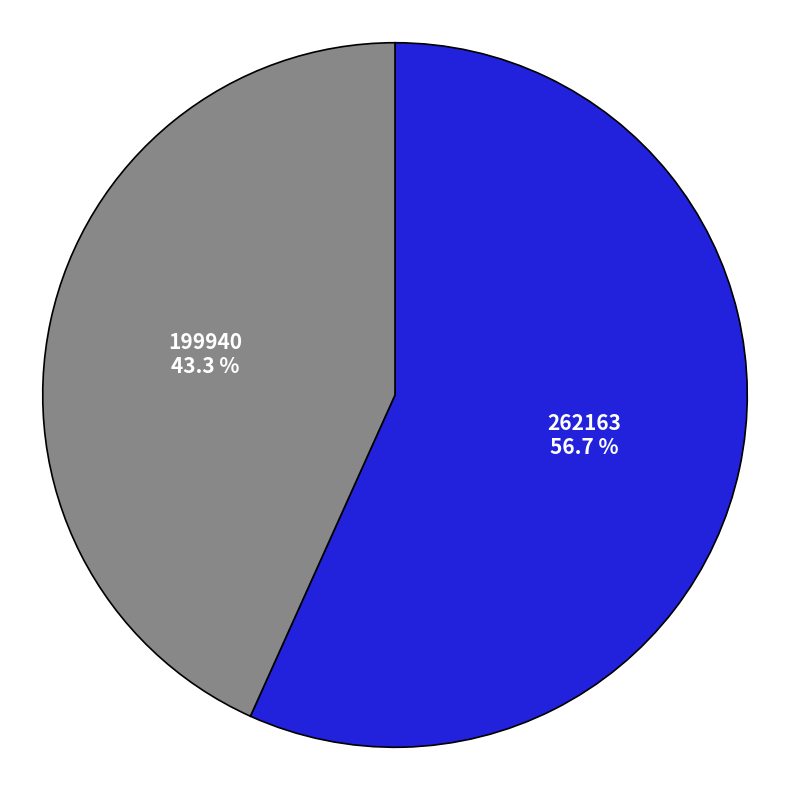

Rank the categories by value from lowest to highest.

199940, 262163